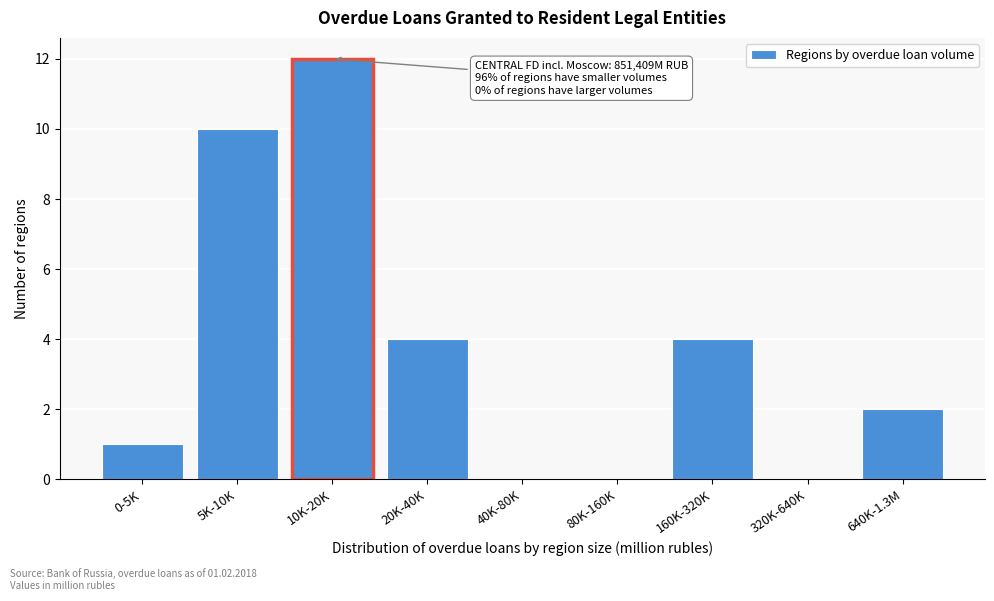

Reading left to right, list all the values displayed in this chart.

0-5K=1	5K-10K=10	10K-20K=12	20K-40K=4	40K-80K=0	80K-160K=0	160K-320K=4	320K-640K=0	640K-1.3M=2